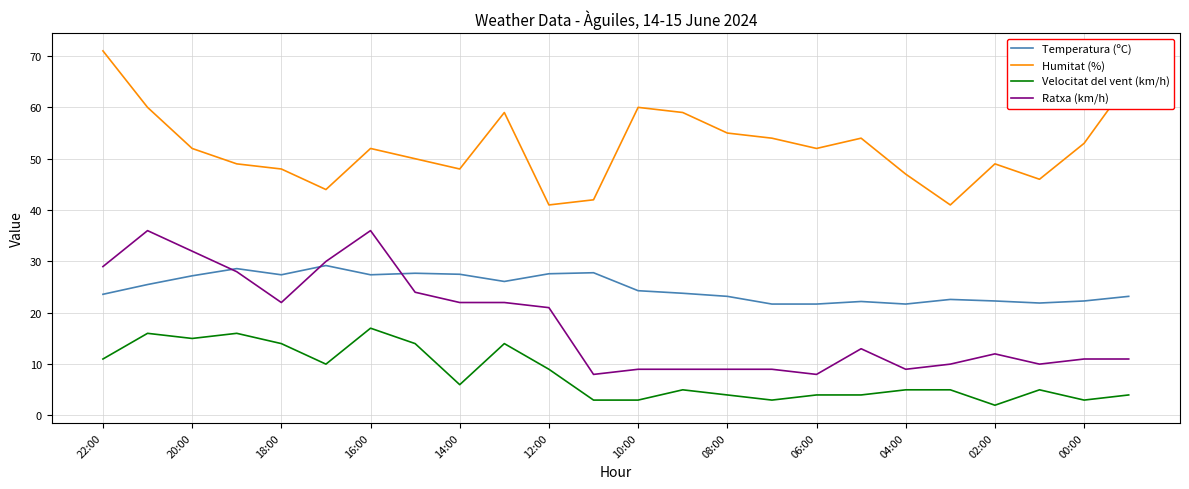

What is the lowest value of the Velocitat del vent (km/h) series?

2.0